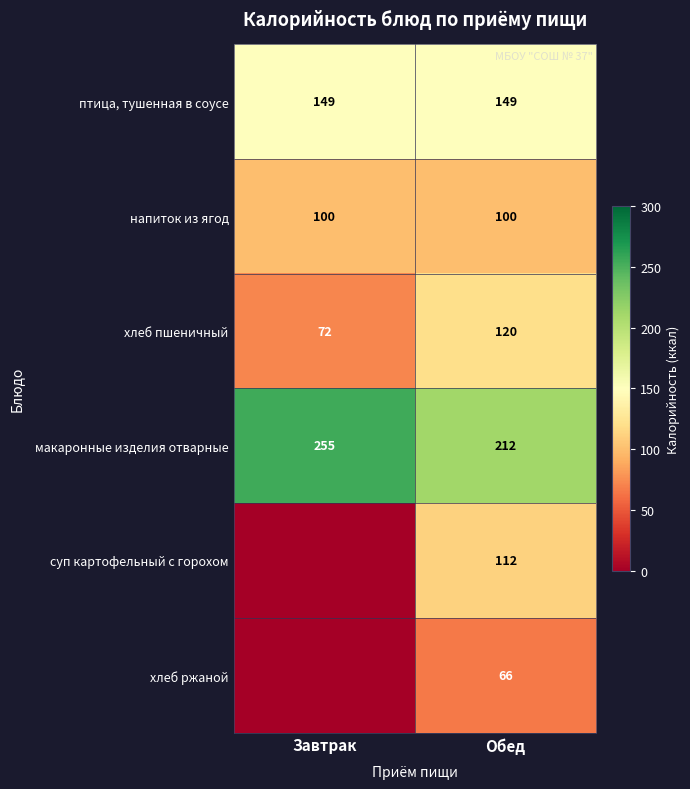

What is the total value across all series at Завтрак?

576